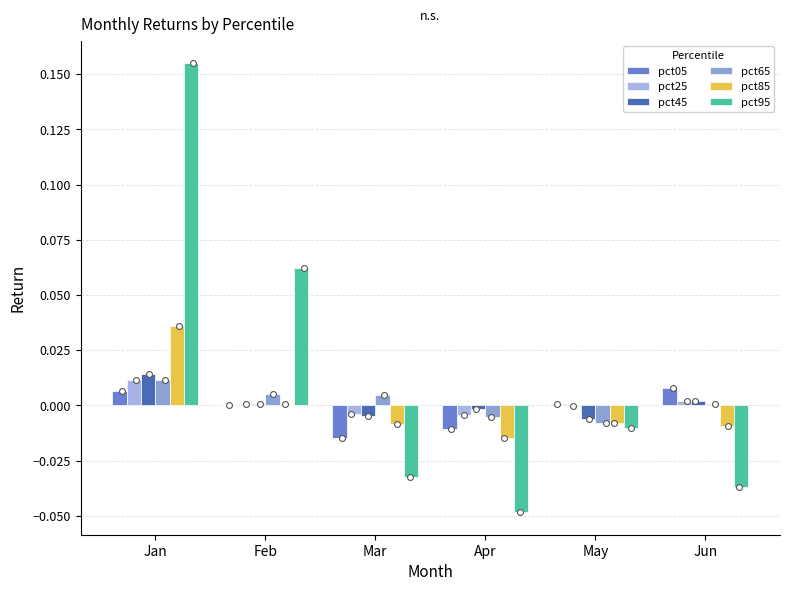

What is the total value across all series at Mar?

-0.1